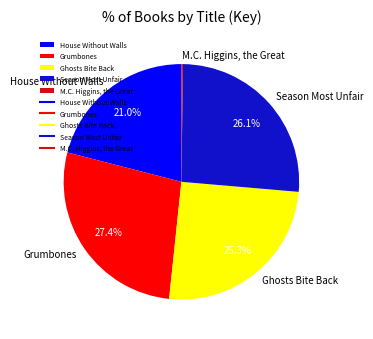

To the nearest percent, what portion does Grumbones represent?

27%